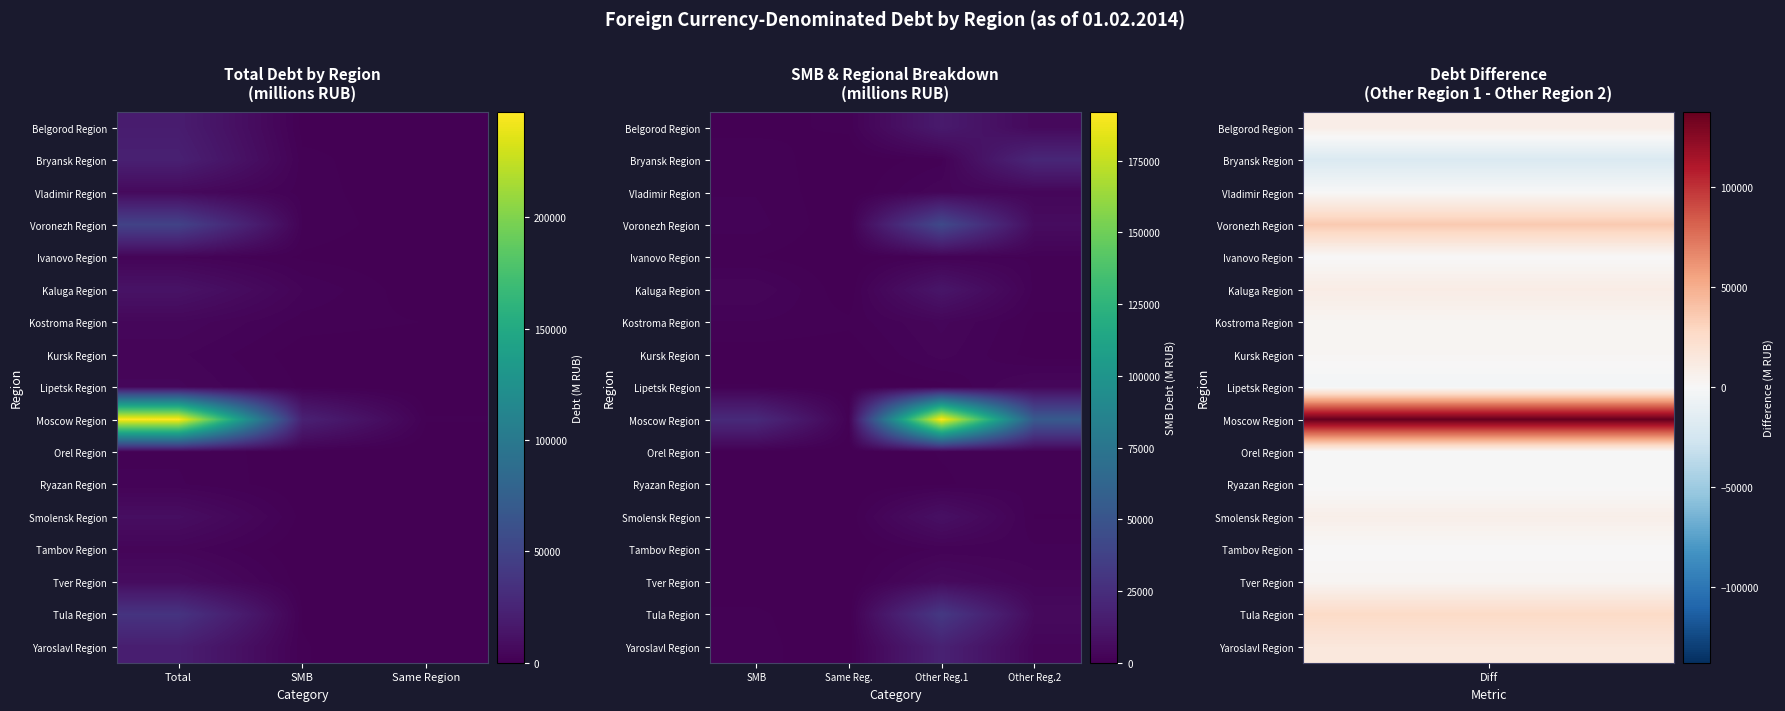

Is it true that Kostroma Region equals 4843 at Other Reg.1?

False